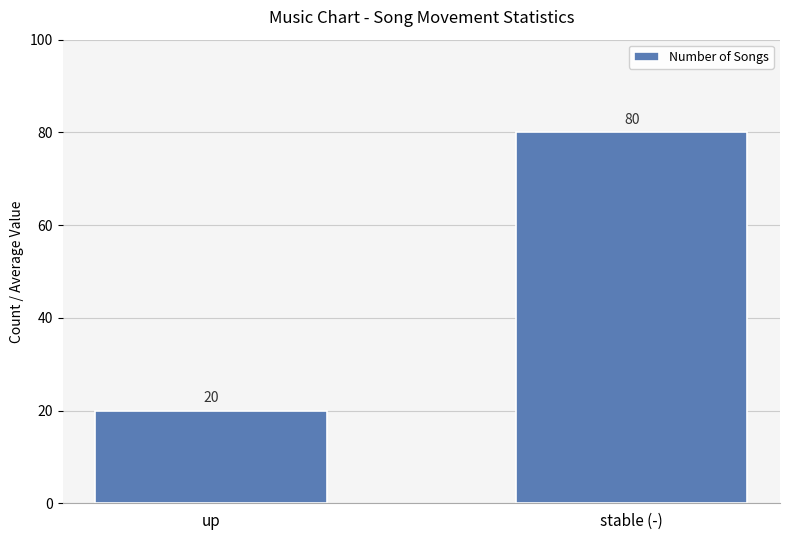

Which category has the highest value across all series?

stable (-)